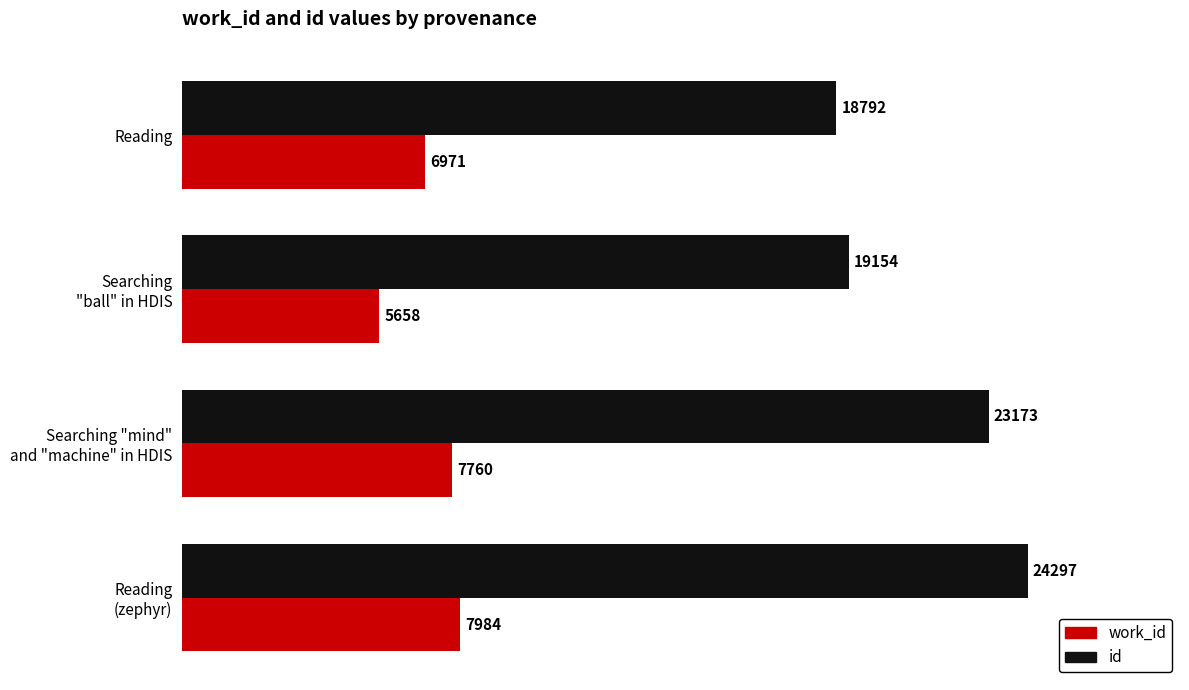

At which label is work_id closest to 6821?

Reading